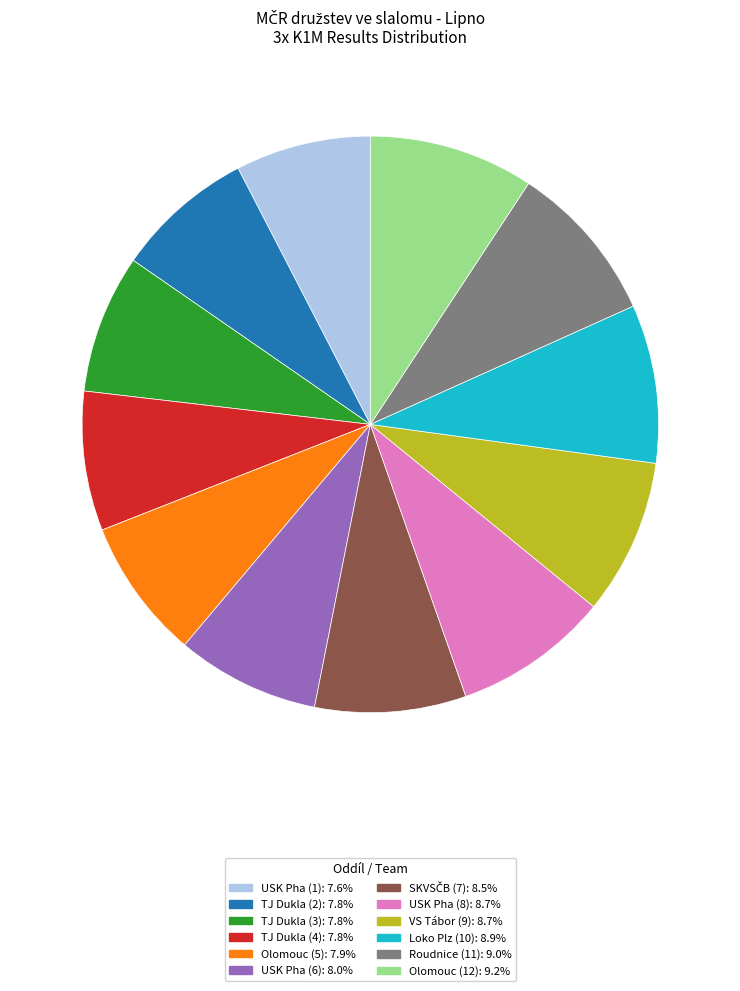

Is there a majority slice in this chart?

No